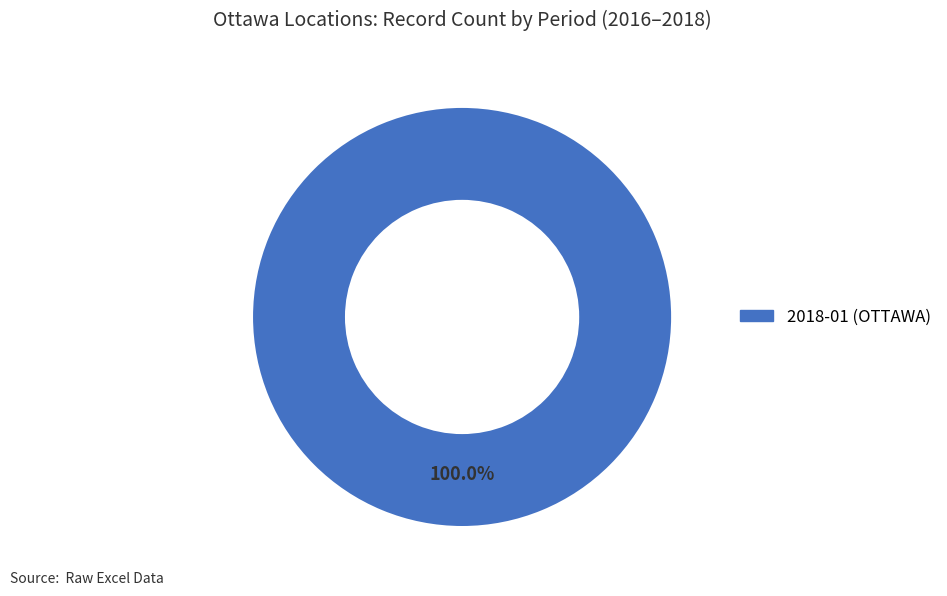

Does any single category account for the majority?

Yes